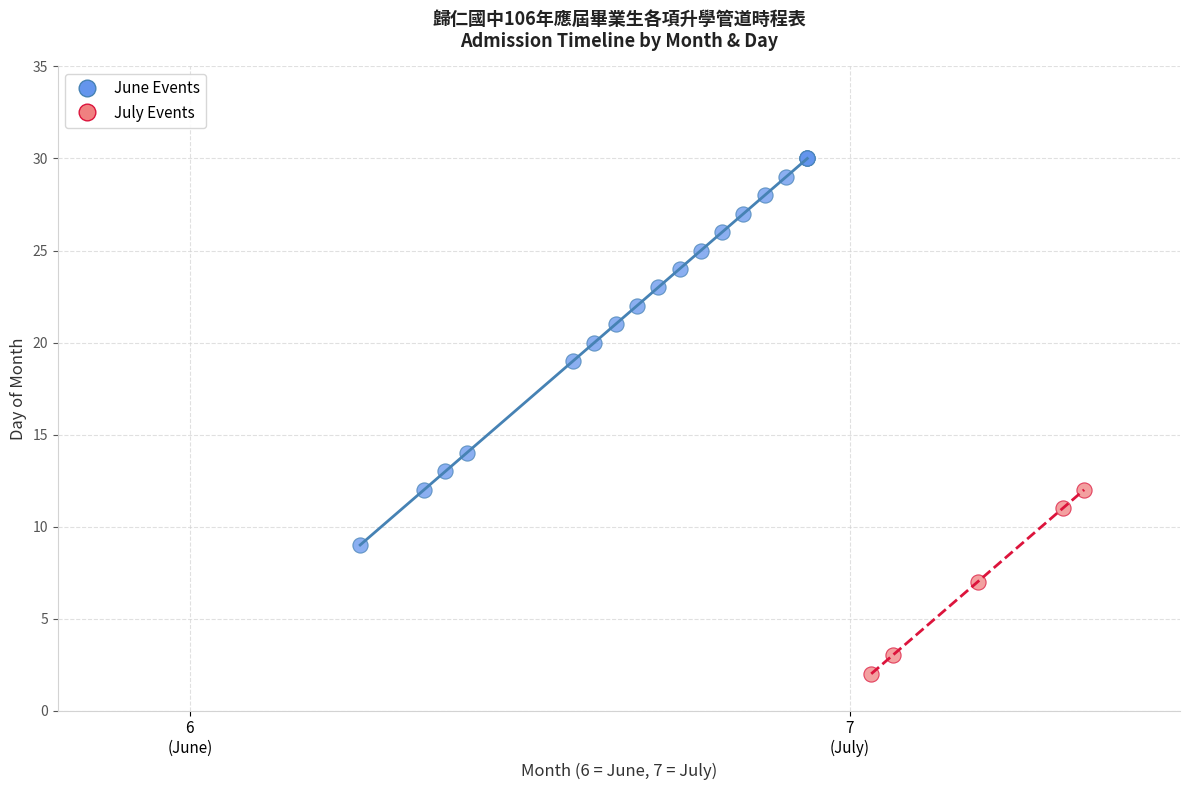

Which series has the widest spread of Y values?

June Events